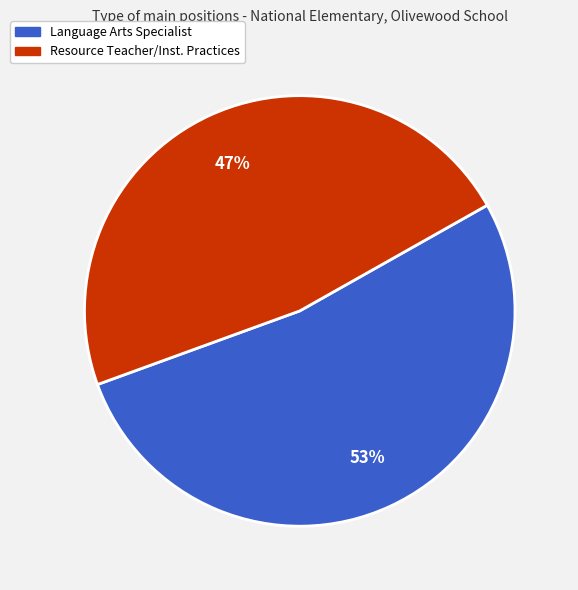

Which category has the smallest portion of the pie?

Resource Teacher/Inst. Practices